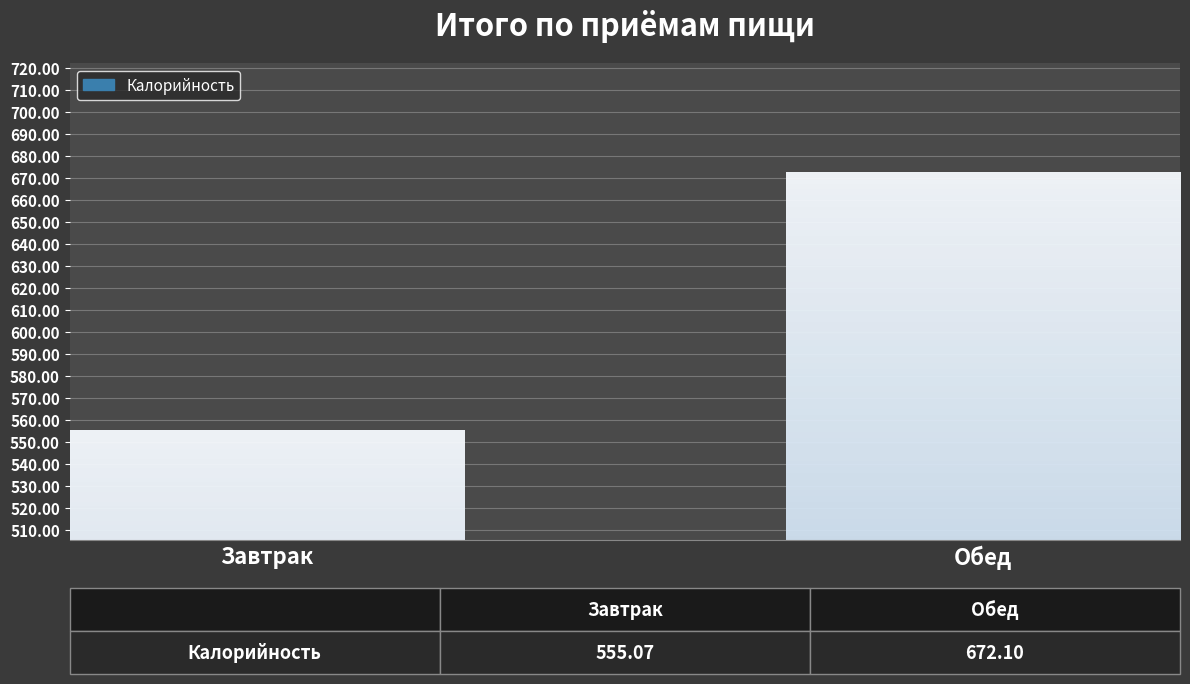

What is the label of the 2nd bar from the left?

Обед